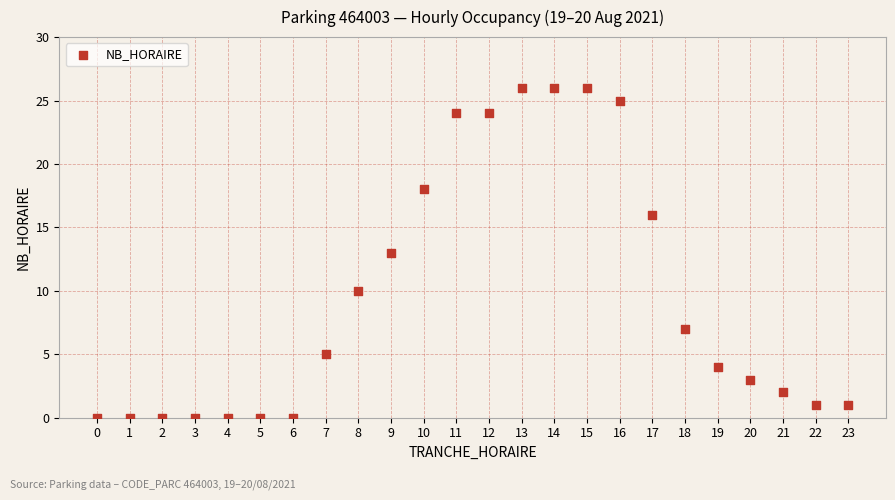

What is the range of Y values (max minus min)?

26